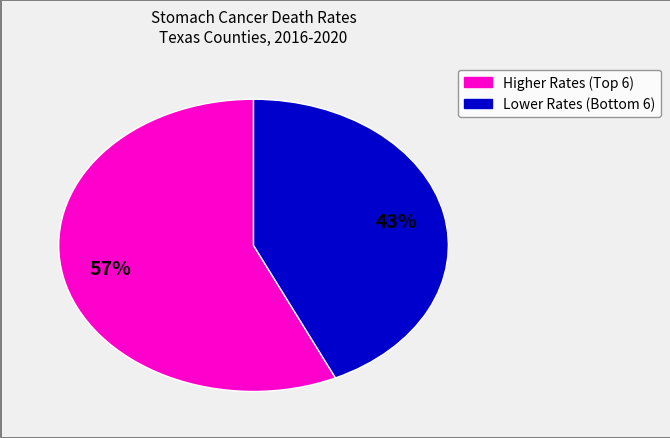

To the nearest percent, what is the average slice percentage?

50%